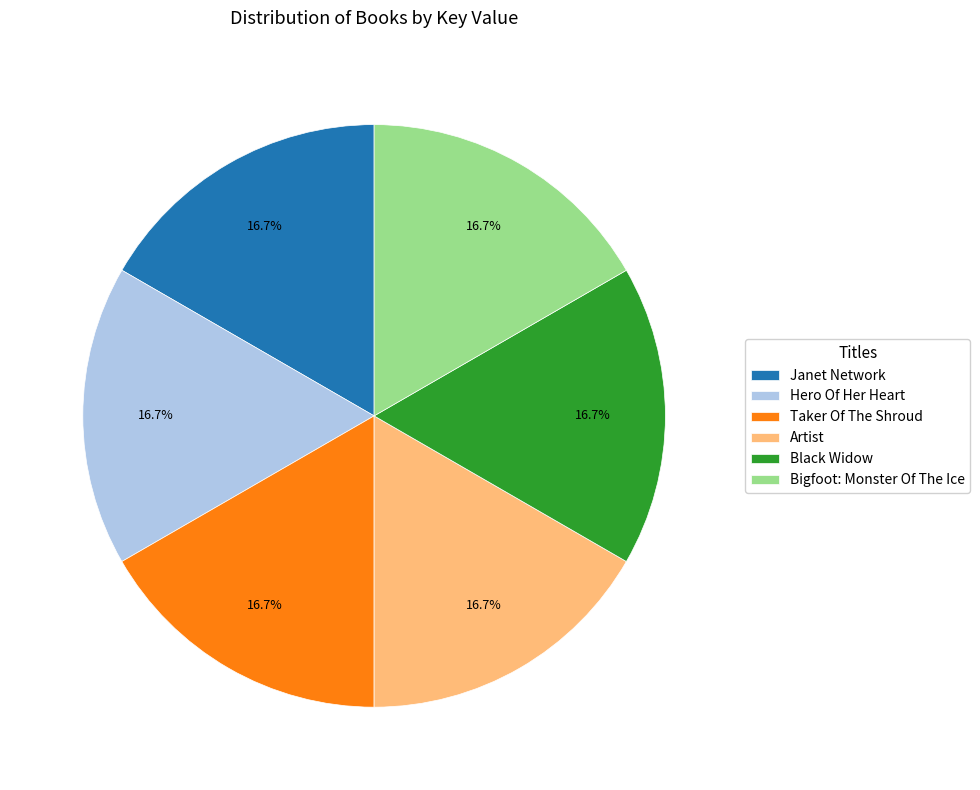

What is the ratio of the value at Taker Of The Shroud to the value at Bigfoot: Monster Of The Ice?

1.0